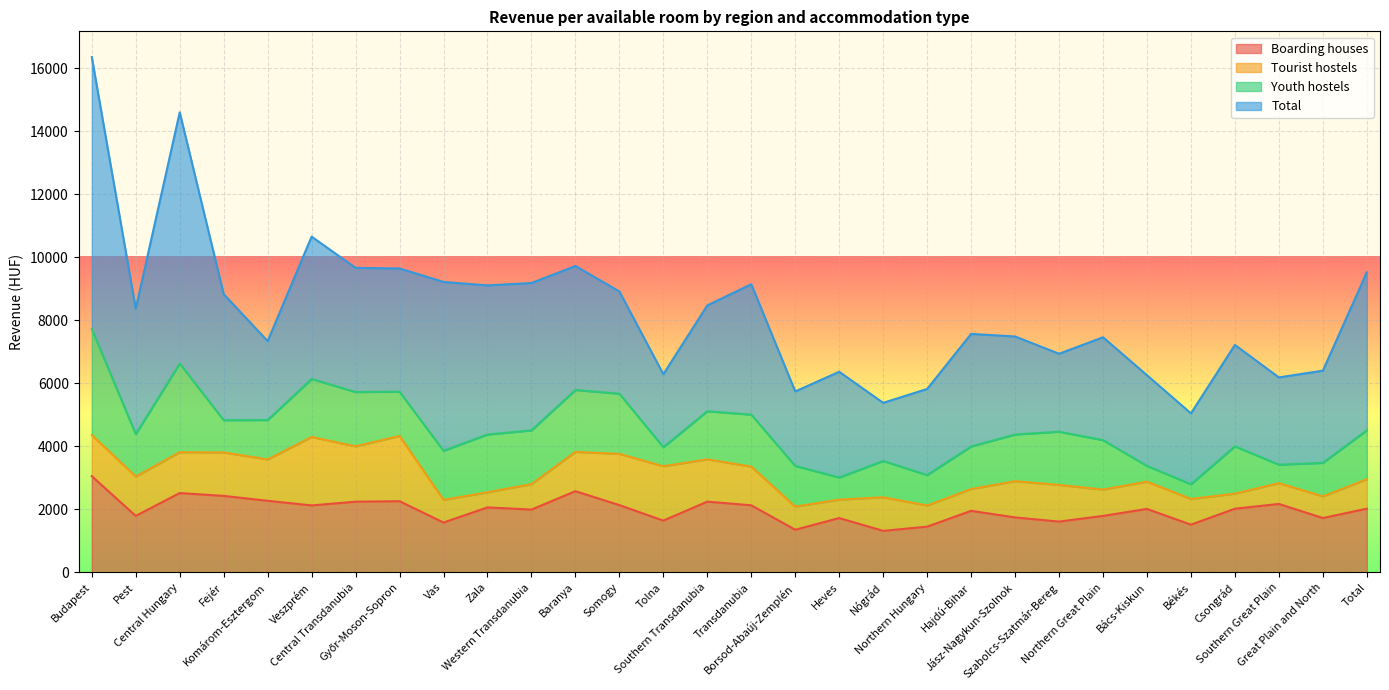

True or false: Tourist hostels and Boarding houses cross at least once.

True